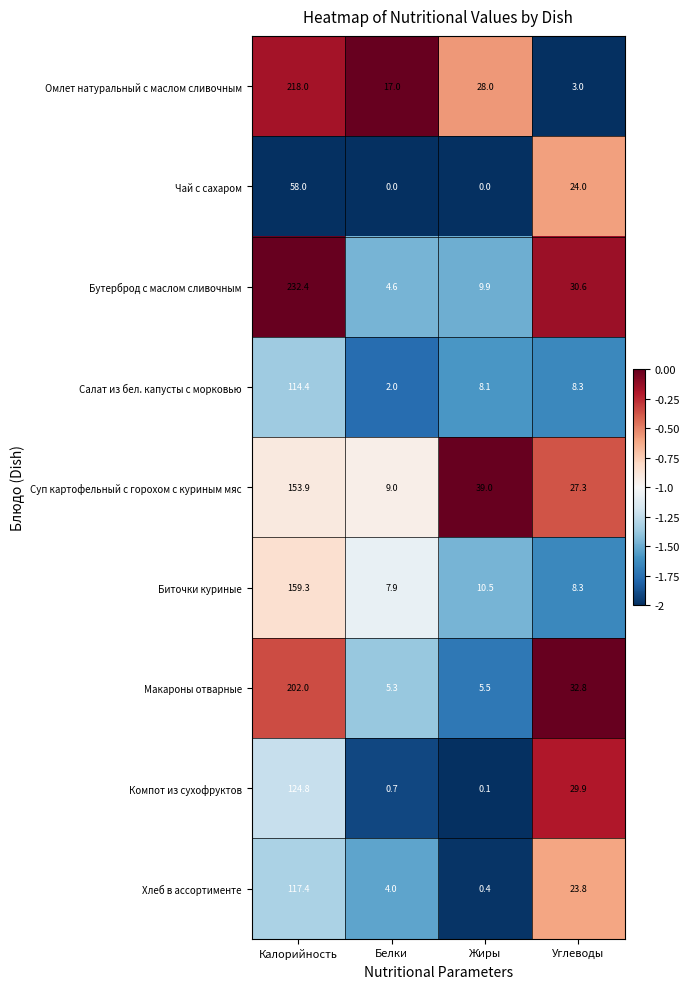

Rank the series by their maximum value, from lowest to highest.

Чай с сахаром, Салат из бел. капусты с морковью, Хлеб в ассортименте, Компот из сухофруктов, Суп картофельный с горохом с куриным мяс, Биточки куриные, Макароны отварные, Омлет натуральный с маслом сливочным, Бутерброд с маслом сливочным